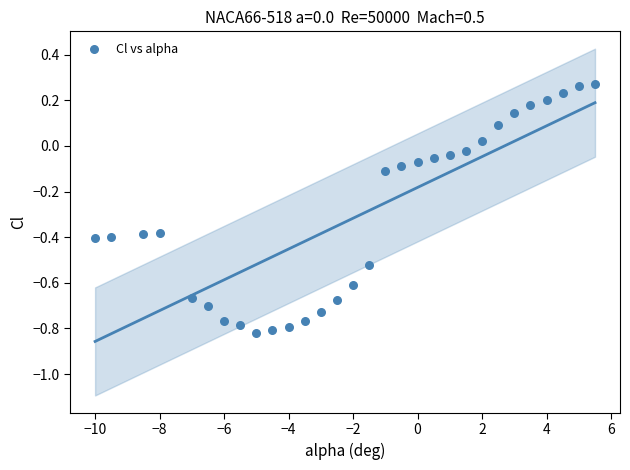

What is the range of Y values (max minus min)?

1.1